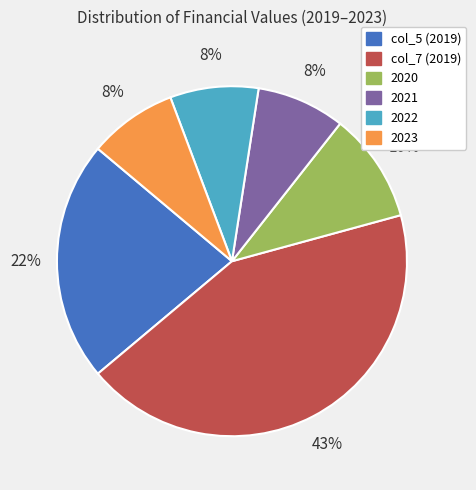

Is there any slice that represents more than half of the pie?

No